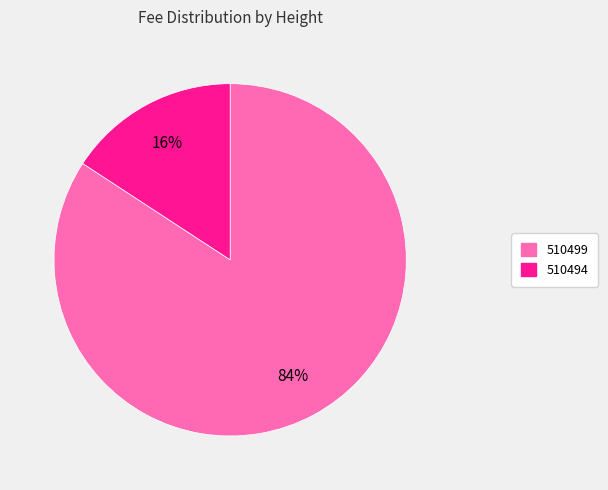

Combined, do 510494 and 510499 account for over 50%?

Yes